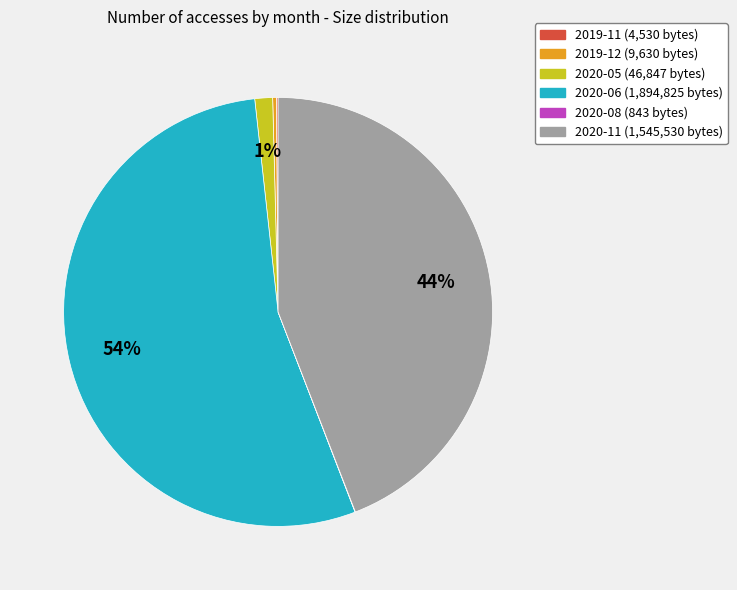

The 2020-11 slice represents 44% of the pie. True or false?

True